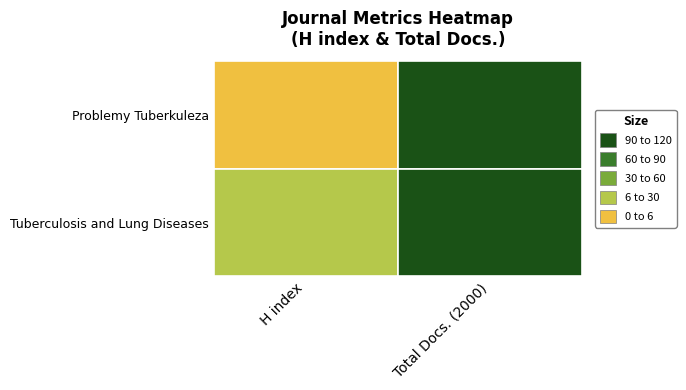

Is the value of Tuberculosis and Lung Diseases at 1 greater than the value of Problemy Tuberkuleza at 1?

Yes